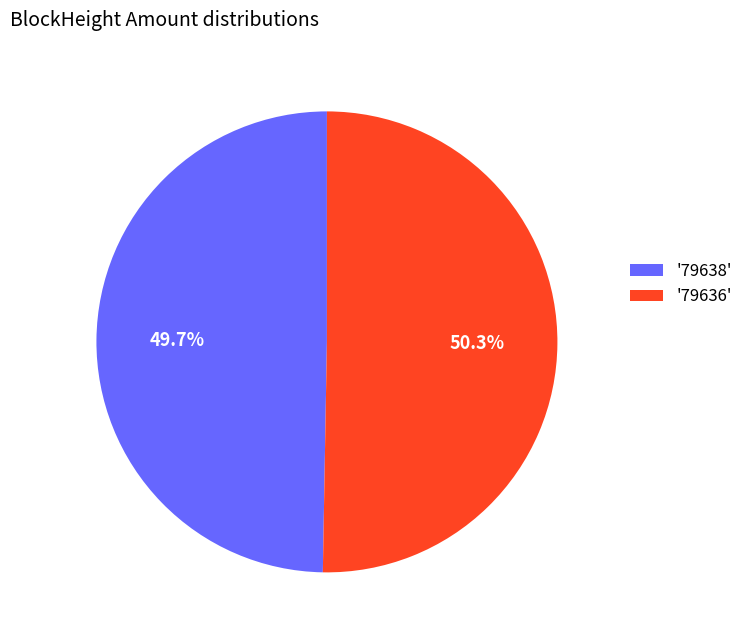

How many slices are in this pie chart?

2